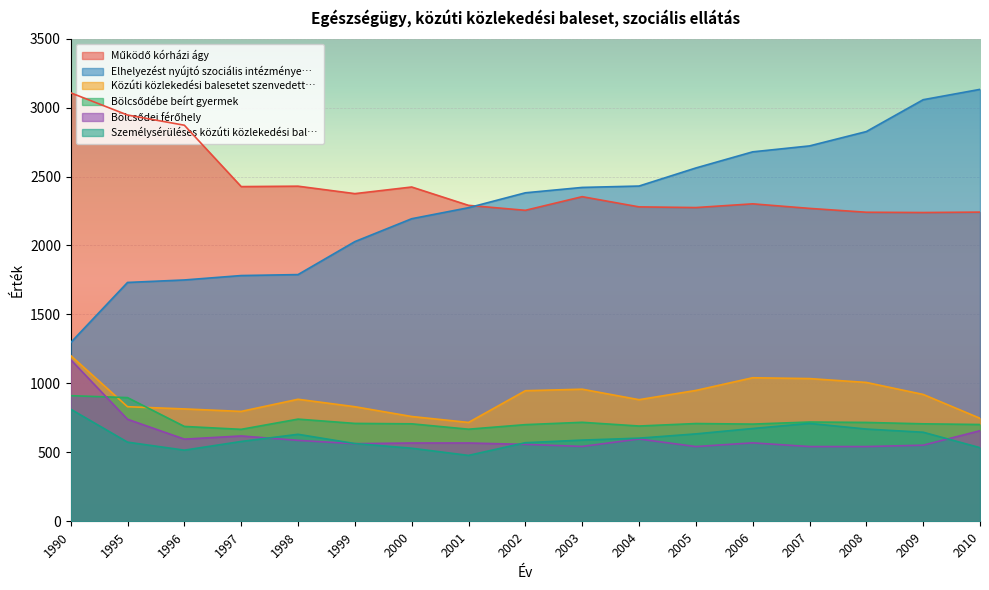

Which label corresponds to the largest value in the chart?

2010